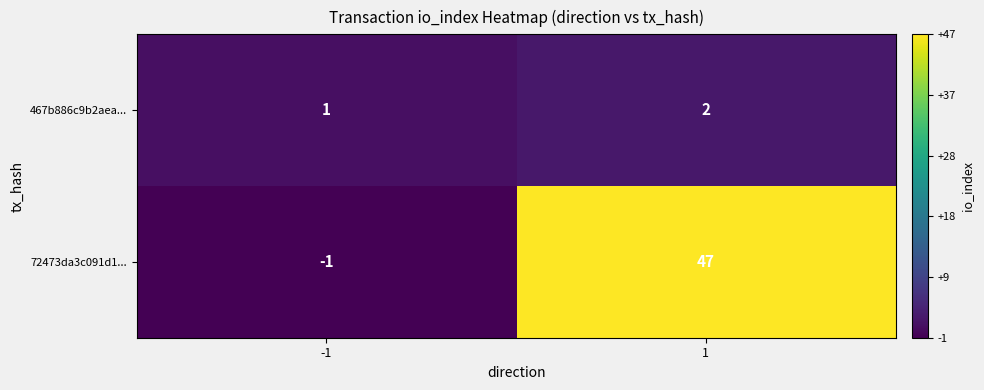

How many categories are shown in the chart?

2